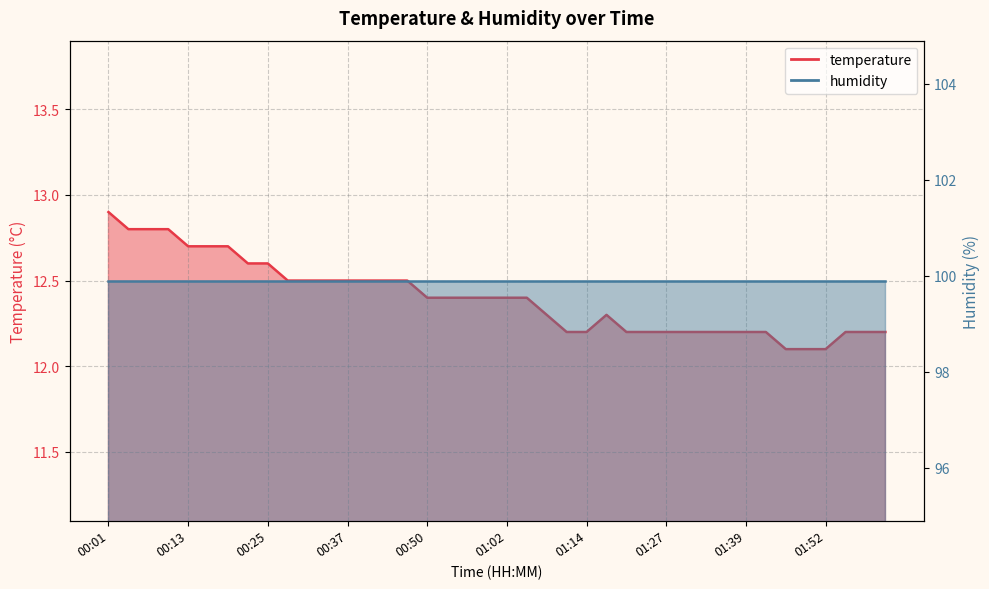

The chart shows a value of 18.3 at 00:31. True or false?

False